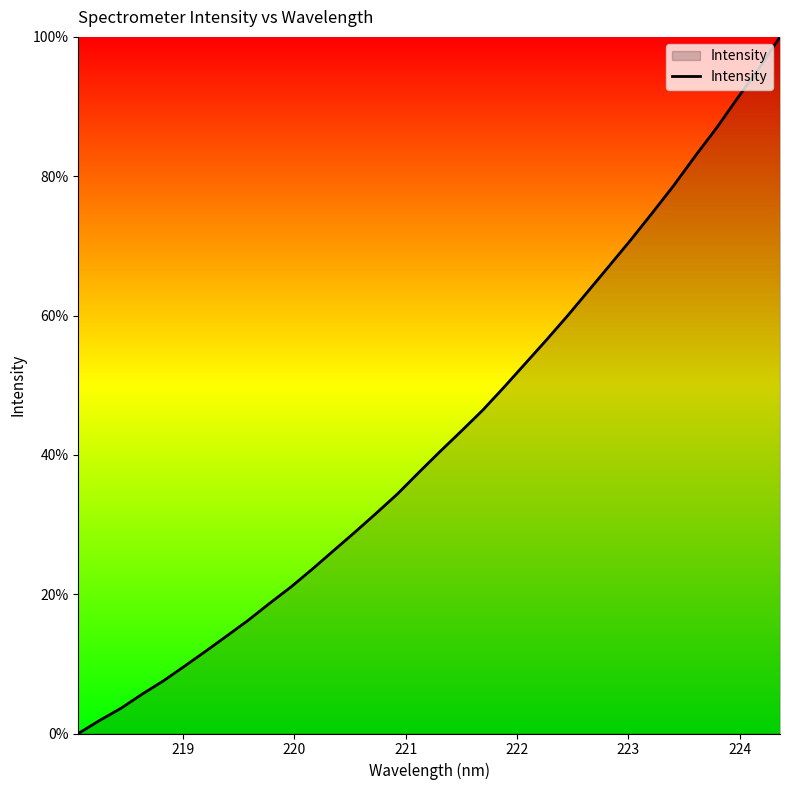

How many lines are shown in the chart?

1